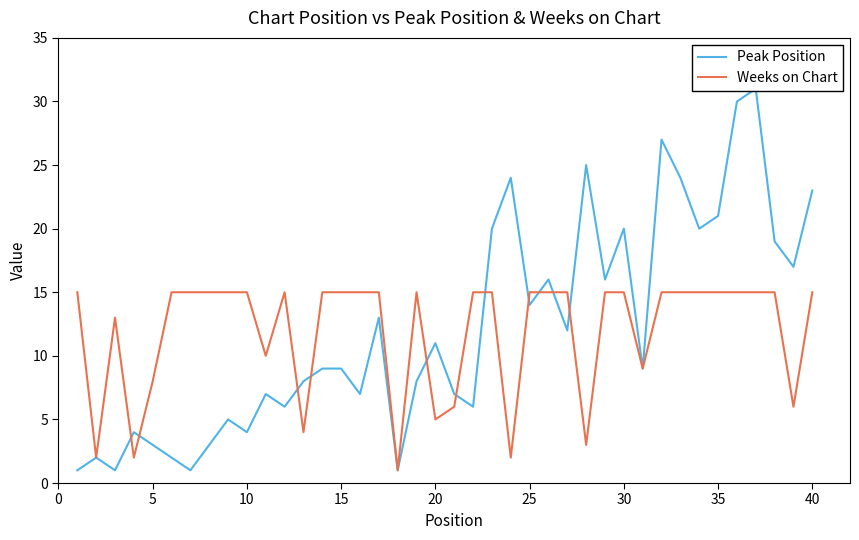

What is the highest value of the Peak Position series?

31